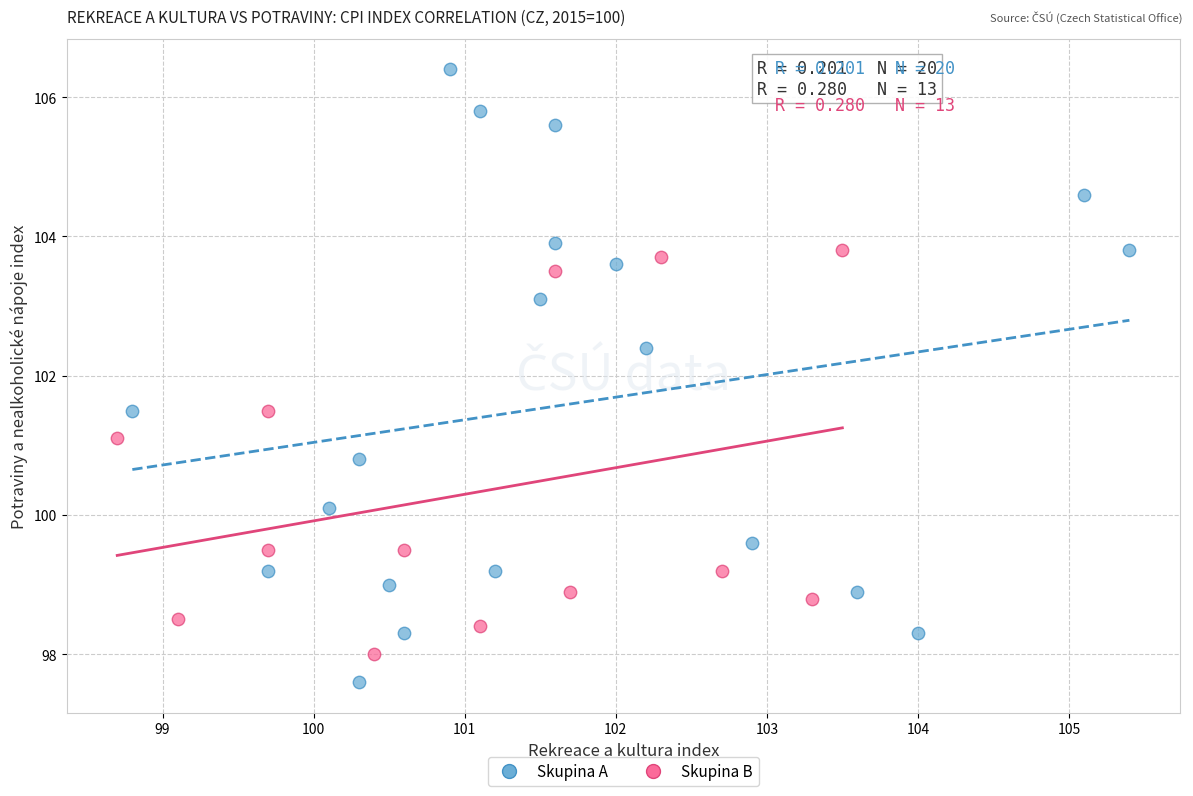

Which series contains the highest Y value?

Skupina A